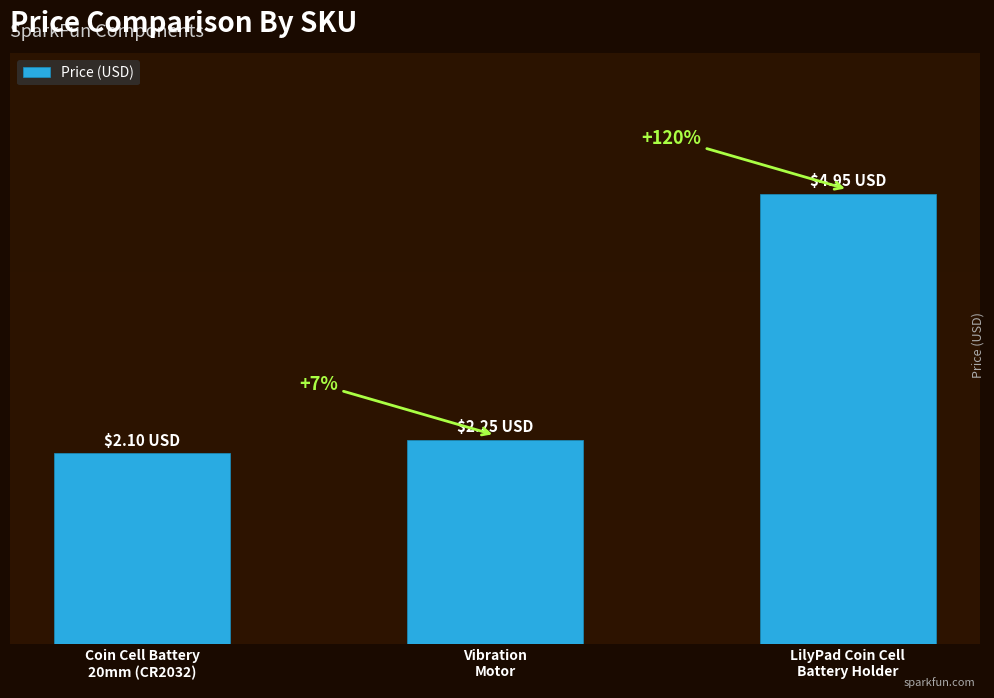

True or false: the data shows 2.1 at Coin Cell Battery
20mm (CR2032).

True